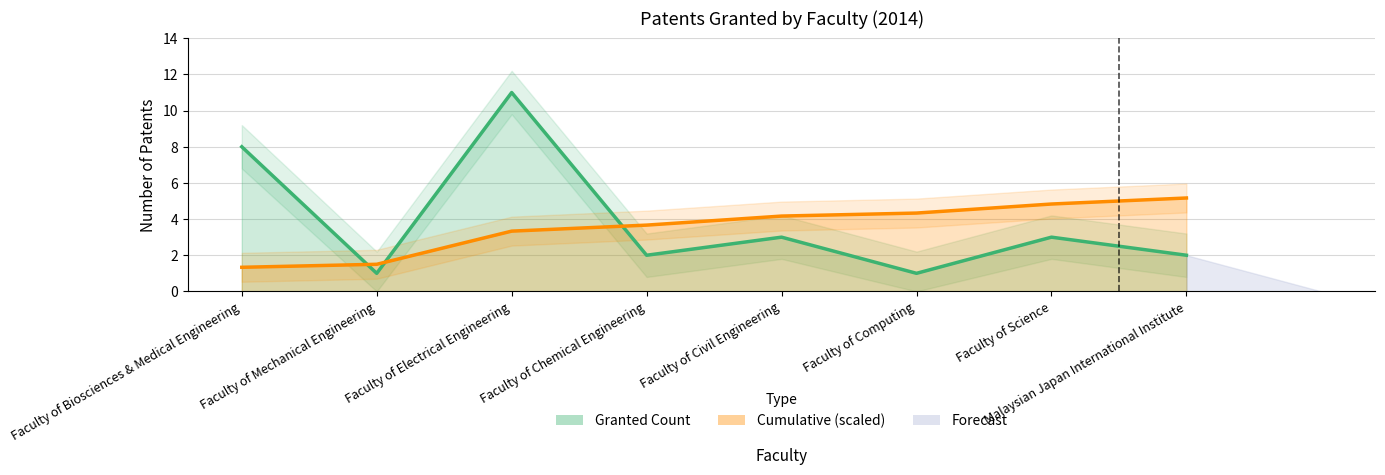

True or false: Cumulative has a value of 0.5 at Faculty of Mechanical Engineering.

False